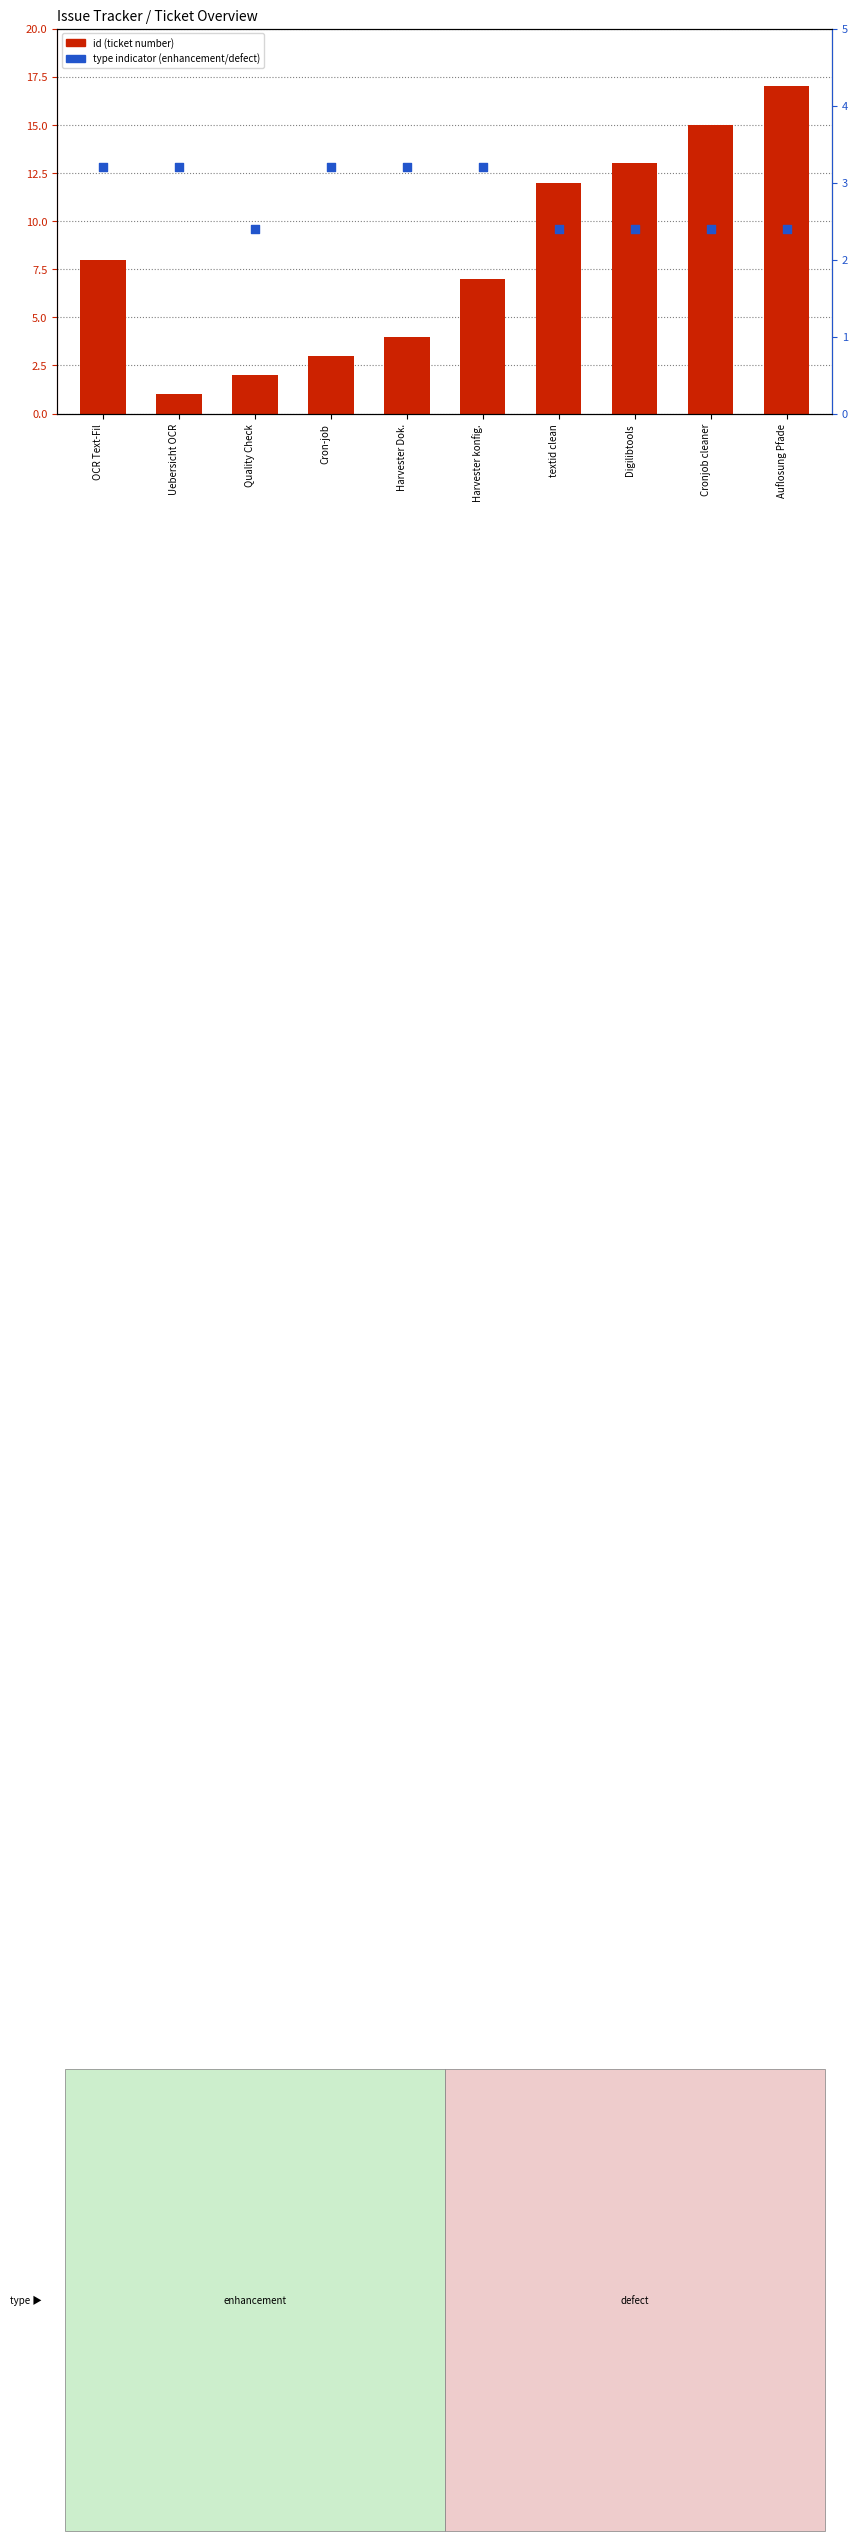

At which category is the sum across all series the highest?

Auflosung Pfade